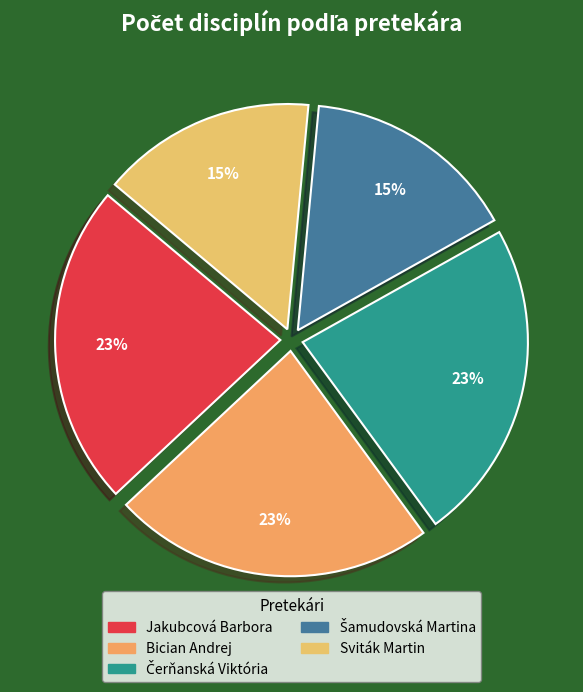

To the nearest percent, what is the difference between the largest and smallest slice percentages?

8%